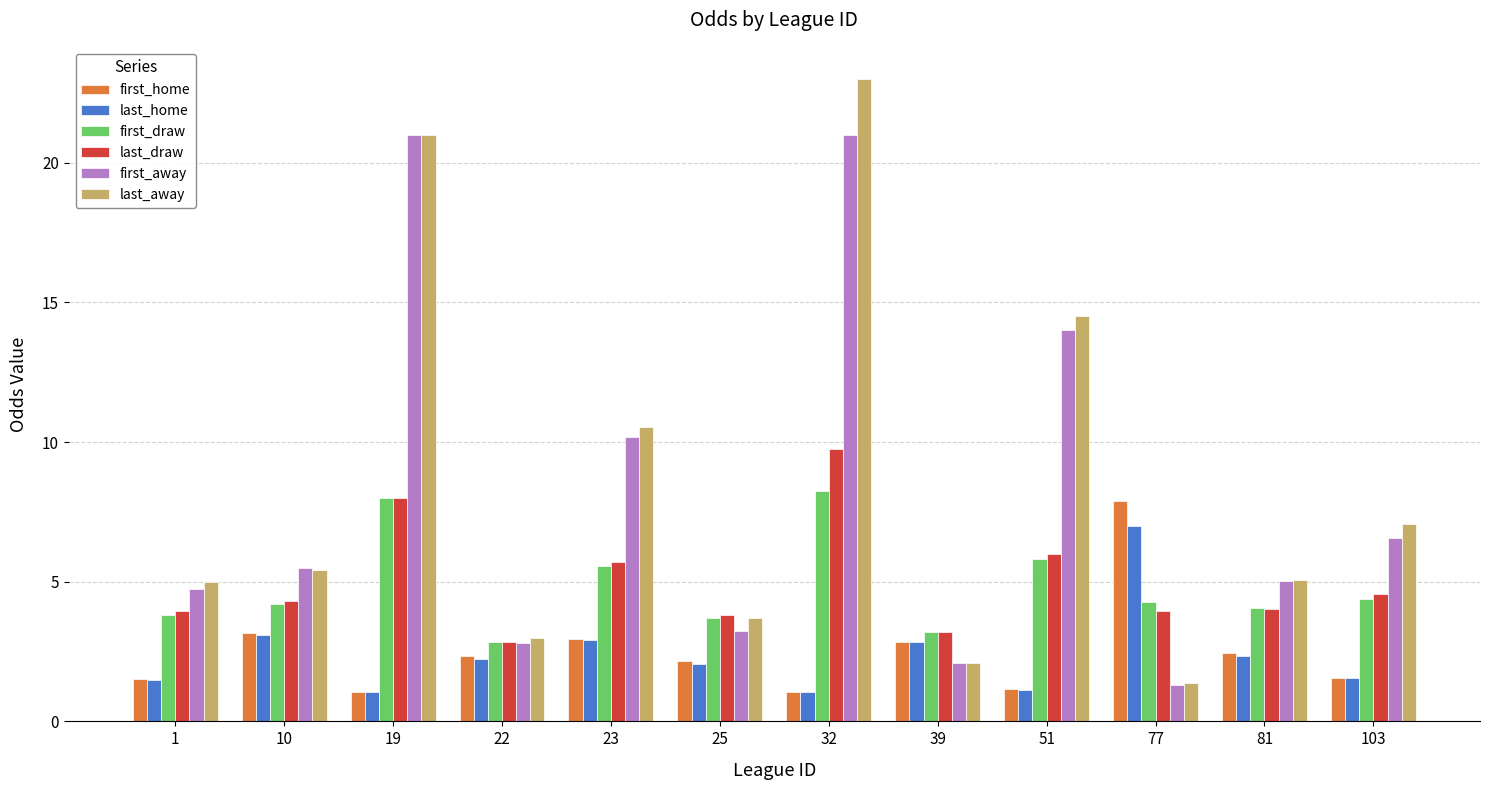

The value of last_home at 51 is 1.1. True or false?

True